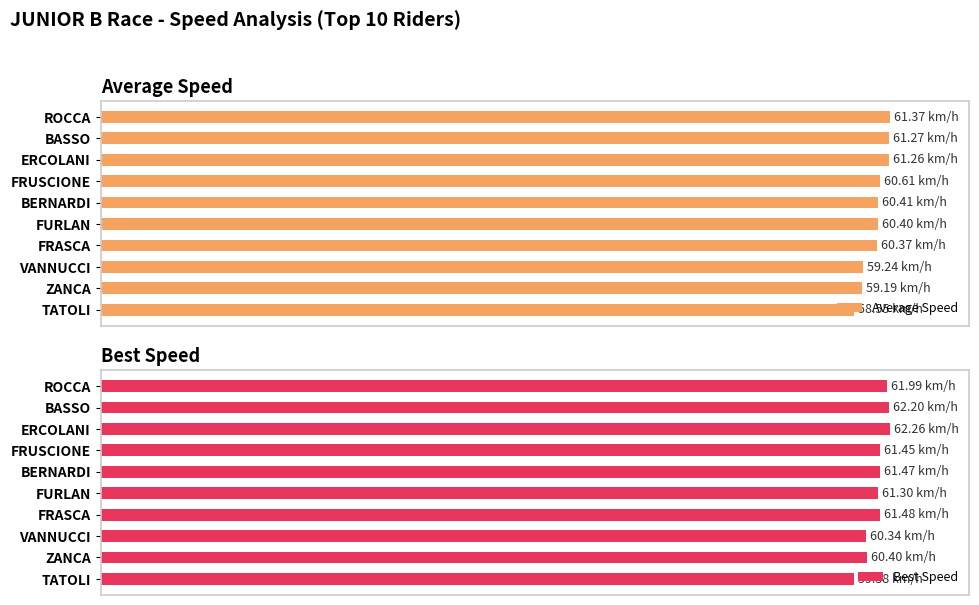

Which series has the largest total across all categories?

Best Speed